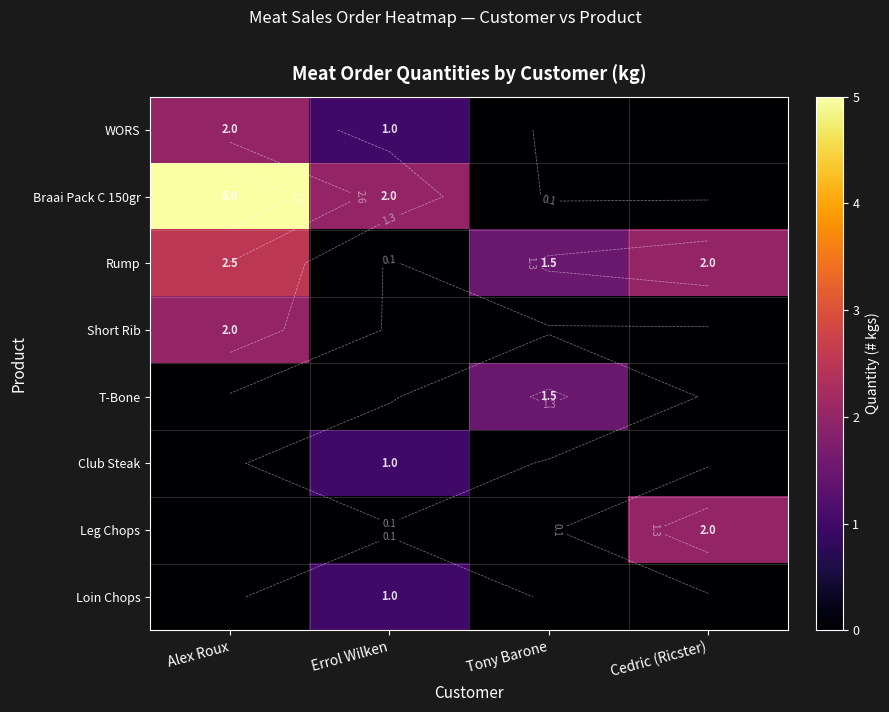

How many data points does each series have?

4